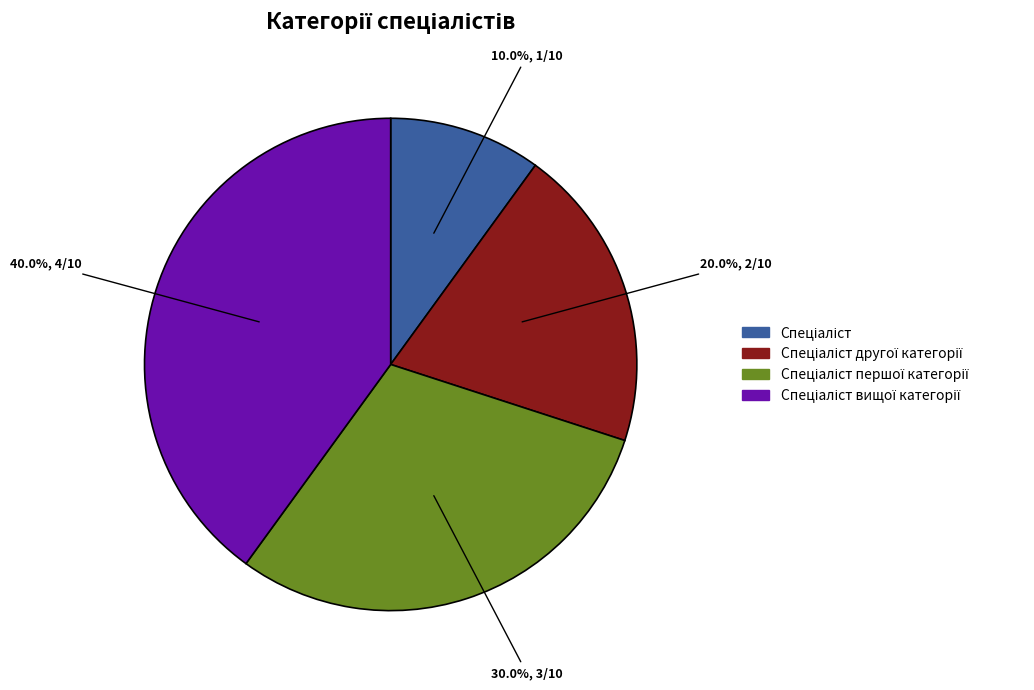

How many slices are in this pie chart?

4